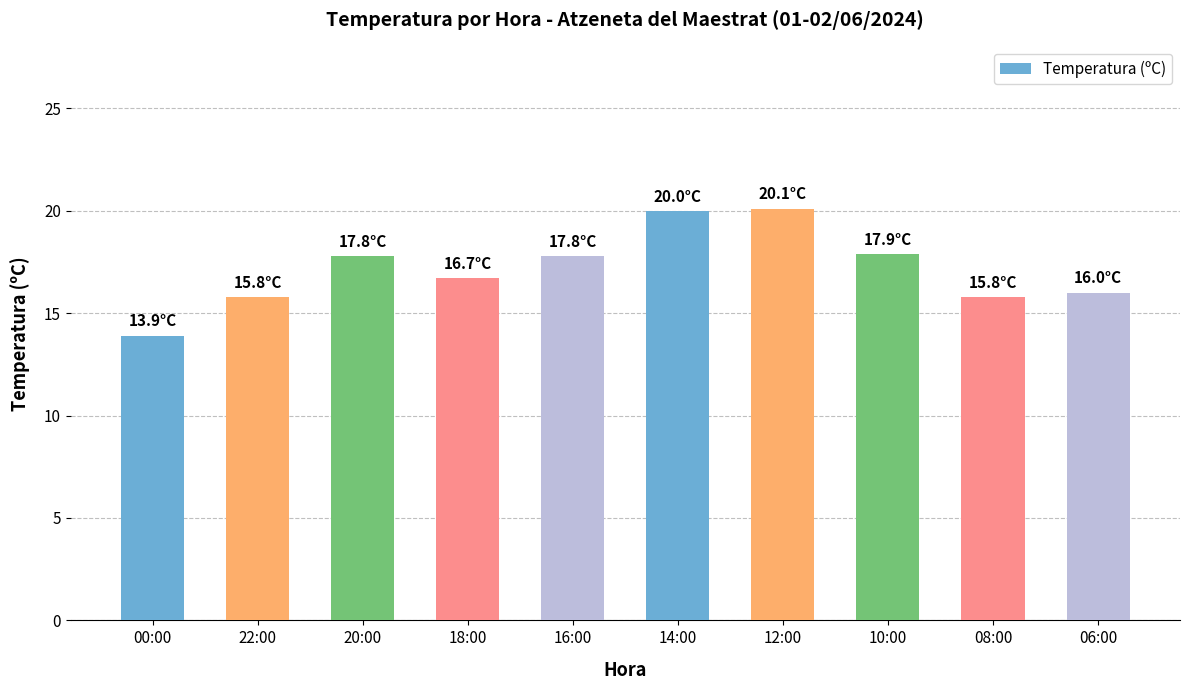

What is the average value?

17.2